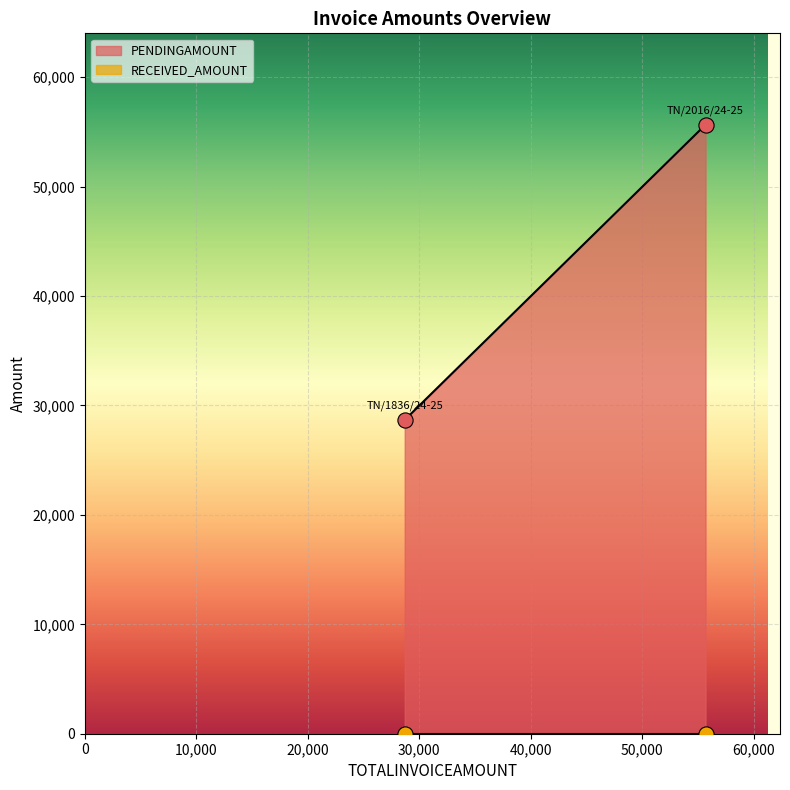

Which series contains the lowest Y value?

RECEIVED_AMOUNT